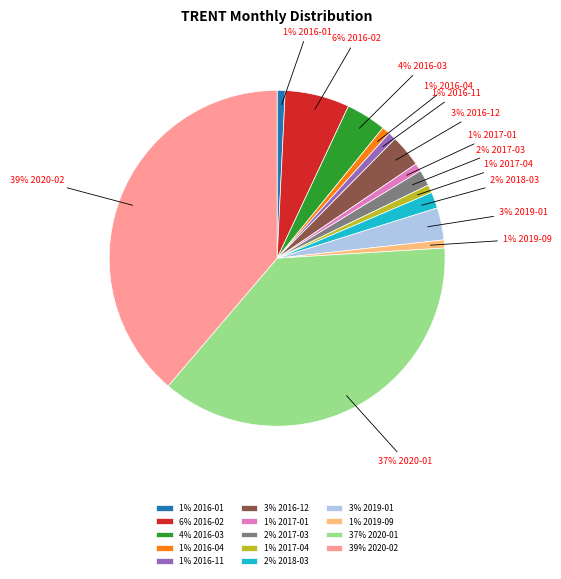

What percentage is the 3% 2016-12 slice, to the nearest percent?

3%